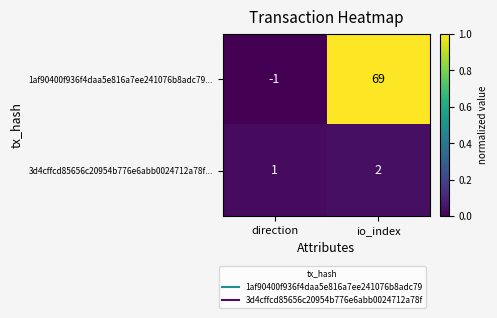

What is the sum of all 3d4cffcd85656c20954b776e6abb0024712a78f... values?

3